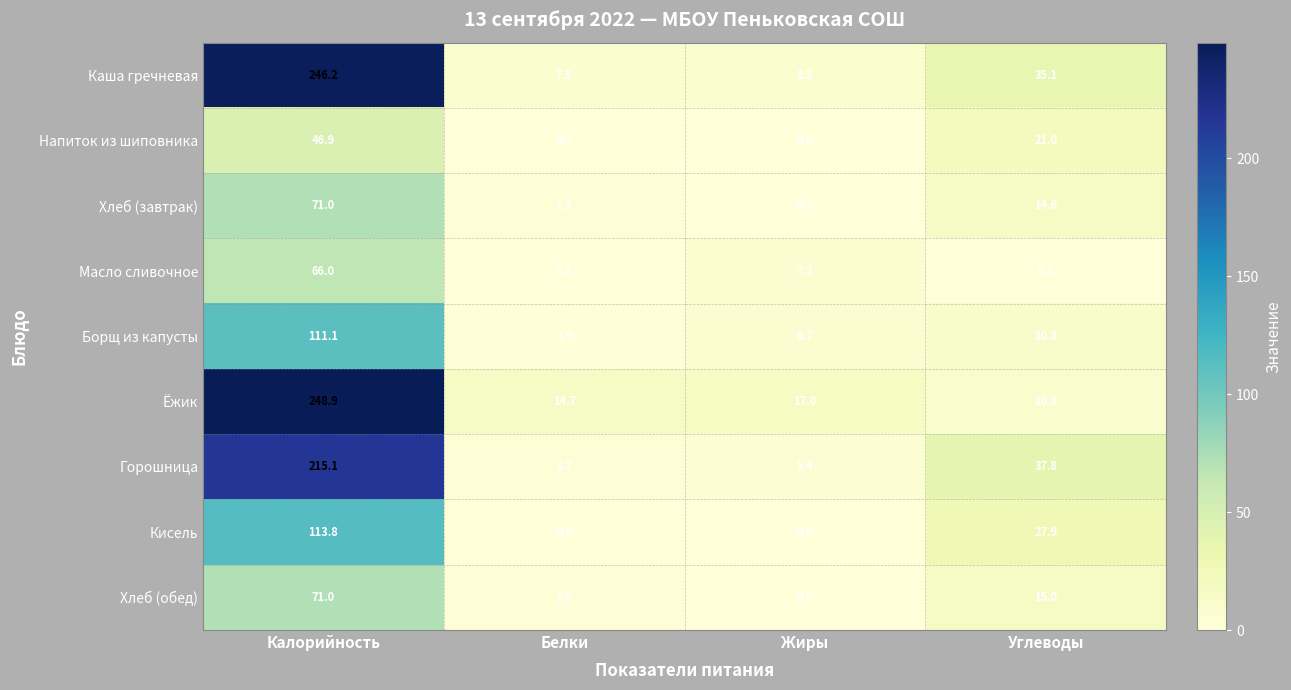

Where does the Напиток из шиповника series first go above 21?

Калорийность